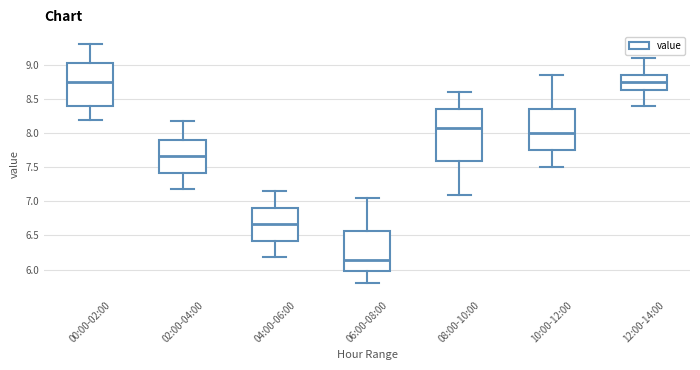

Where is the lower edge of the box for 12:00-14:00 on the y-axis? The values are not printed on the chart, so give them approximately, as read against the axis.

8.65